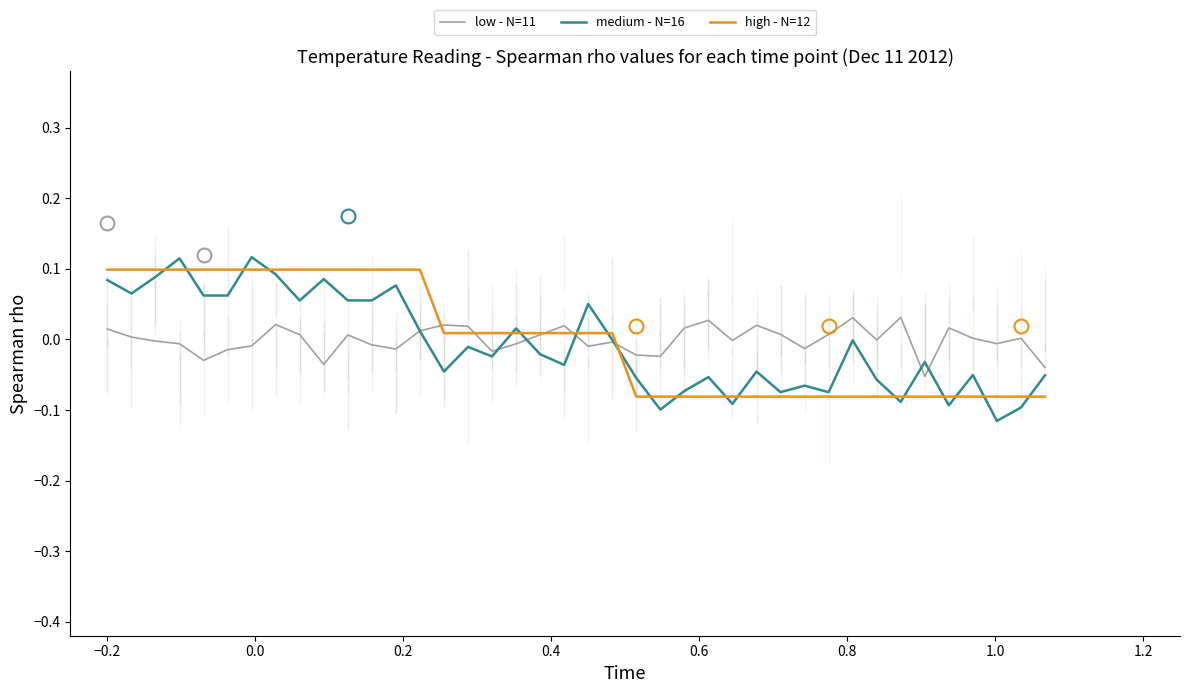

Which series has the widest spread of values?

medium - N=16